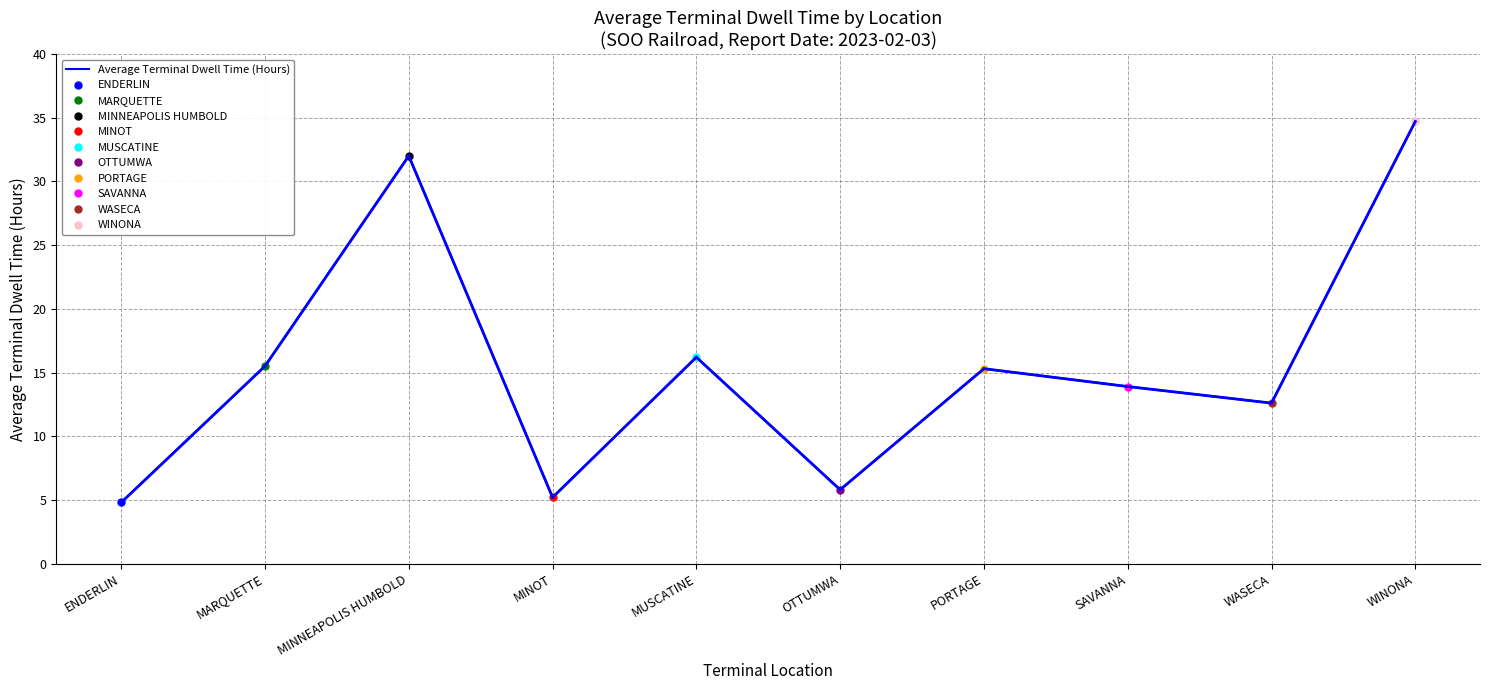

What is the label of the 1st point from the left?

ENDERLIN